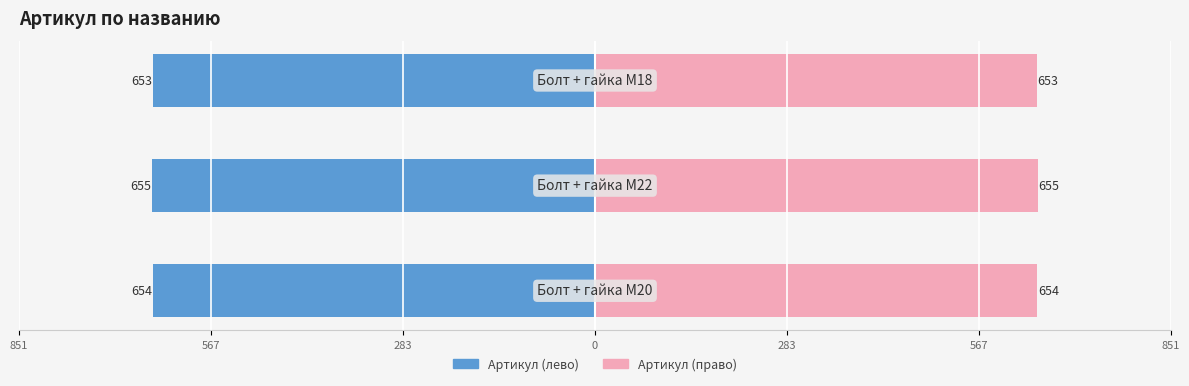

At which category does the chart reach its minimum across all series?

Болт + гайка M18